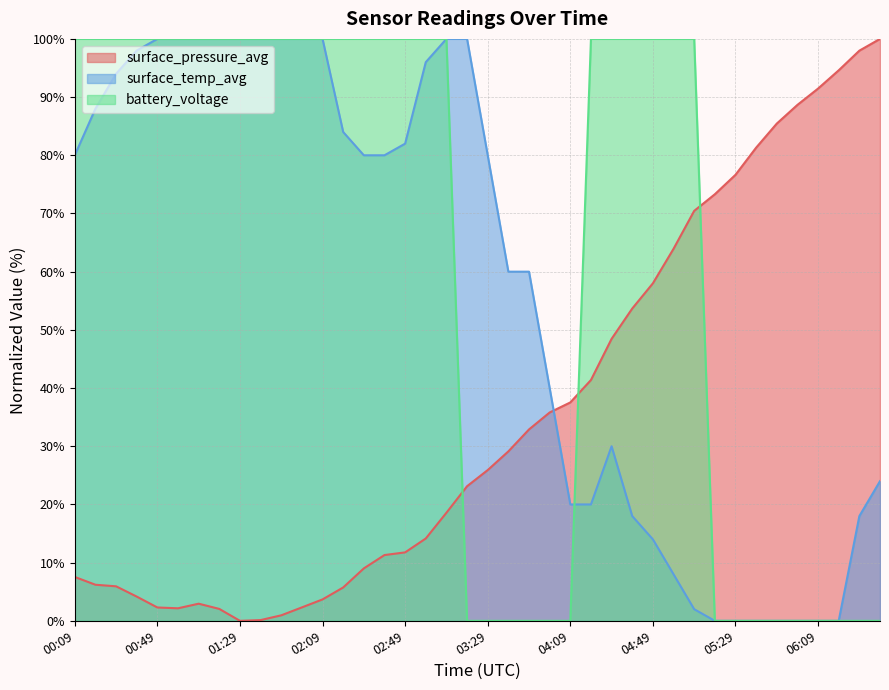

What is the sum of the surface_temp_avg values at 03:29 and 06:29?

98.0